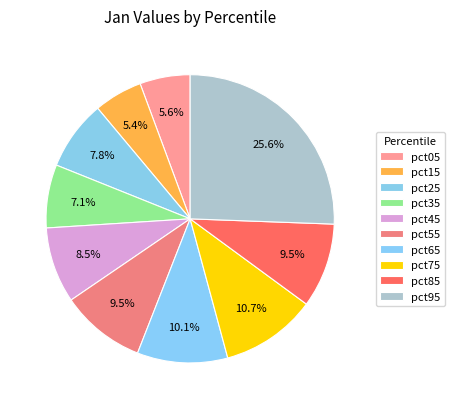

What portion of the pie excludes pct75?

89.3%